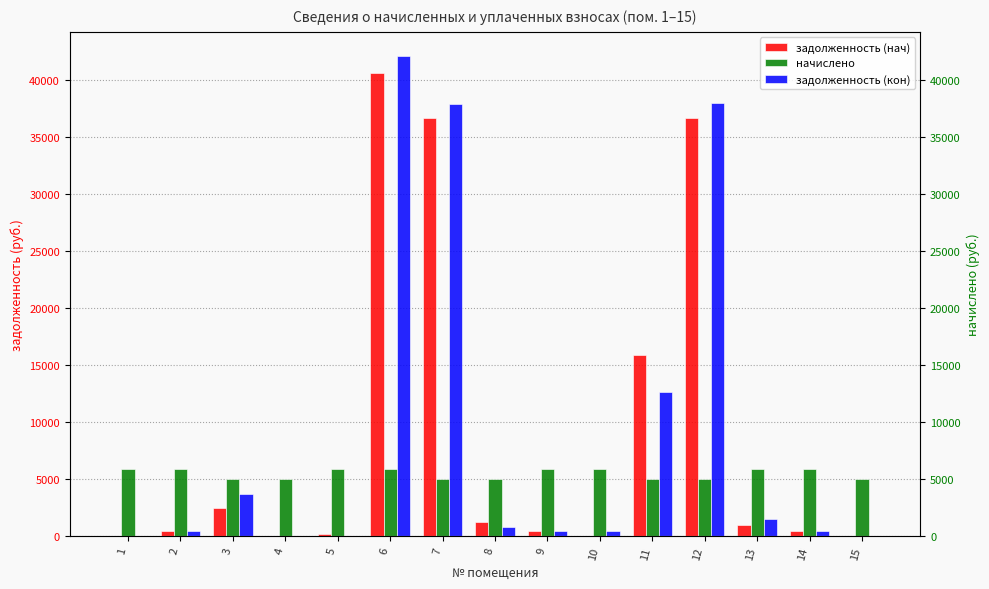

At how many categories does at least one series exceed 34567?

3